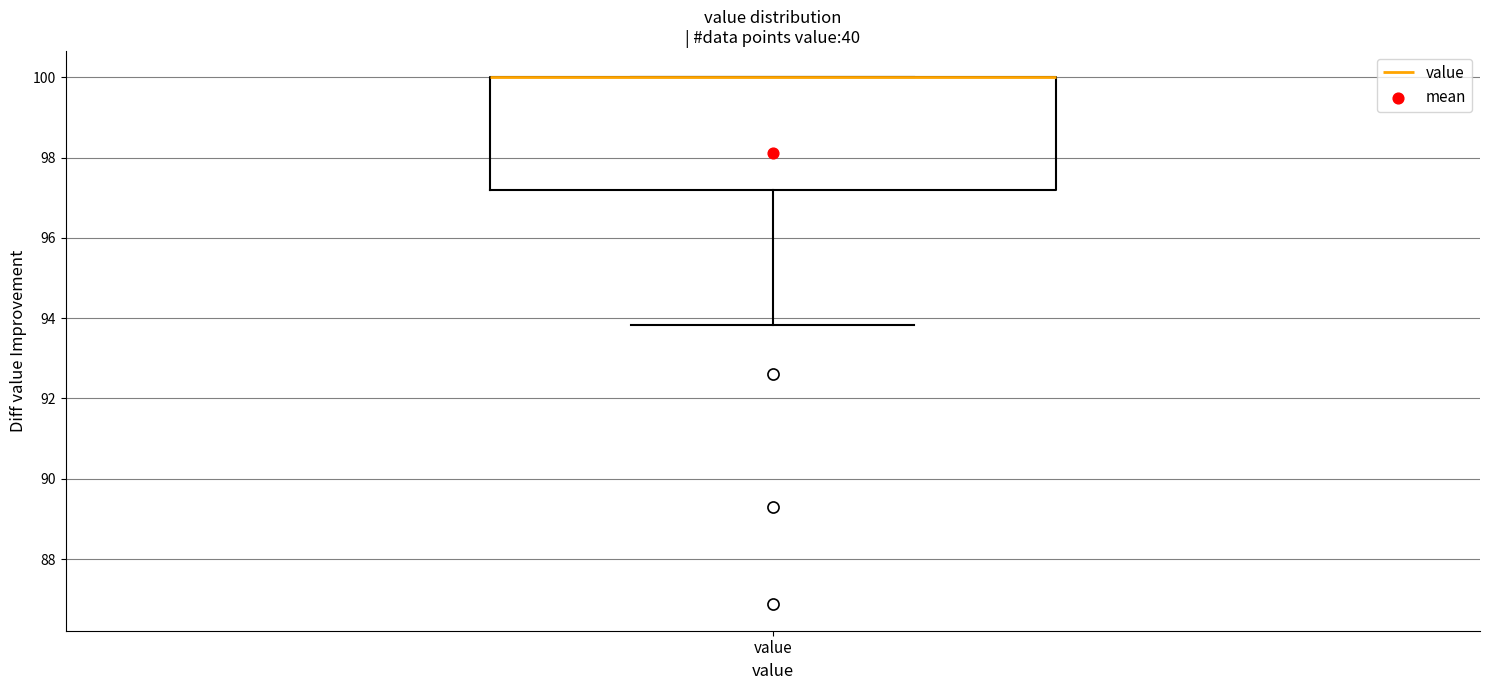

Where does the lower whisker of the box for value end on the y-axis? The values are not printed on the chart, so give them approximately, as read against the axis.

93.8